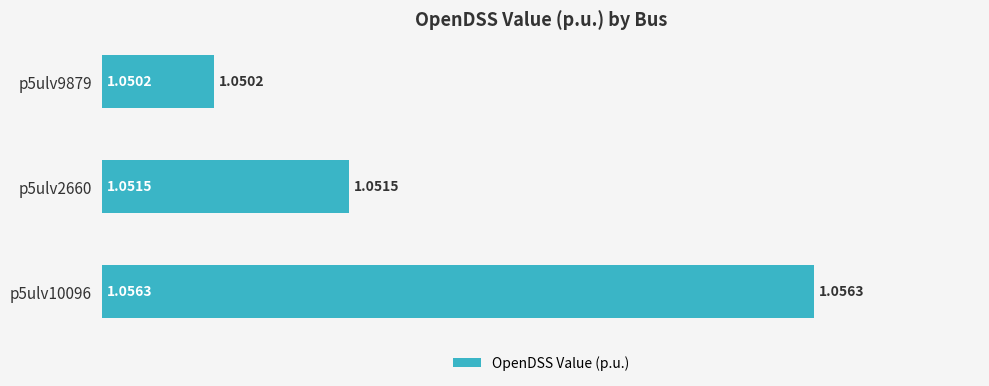

What is the sum of all values?

3.2